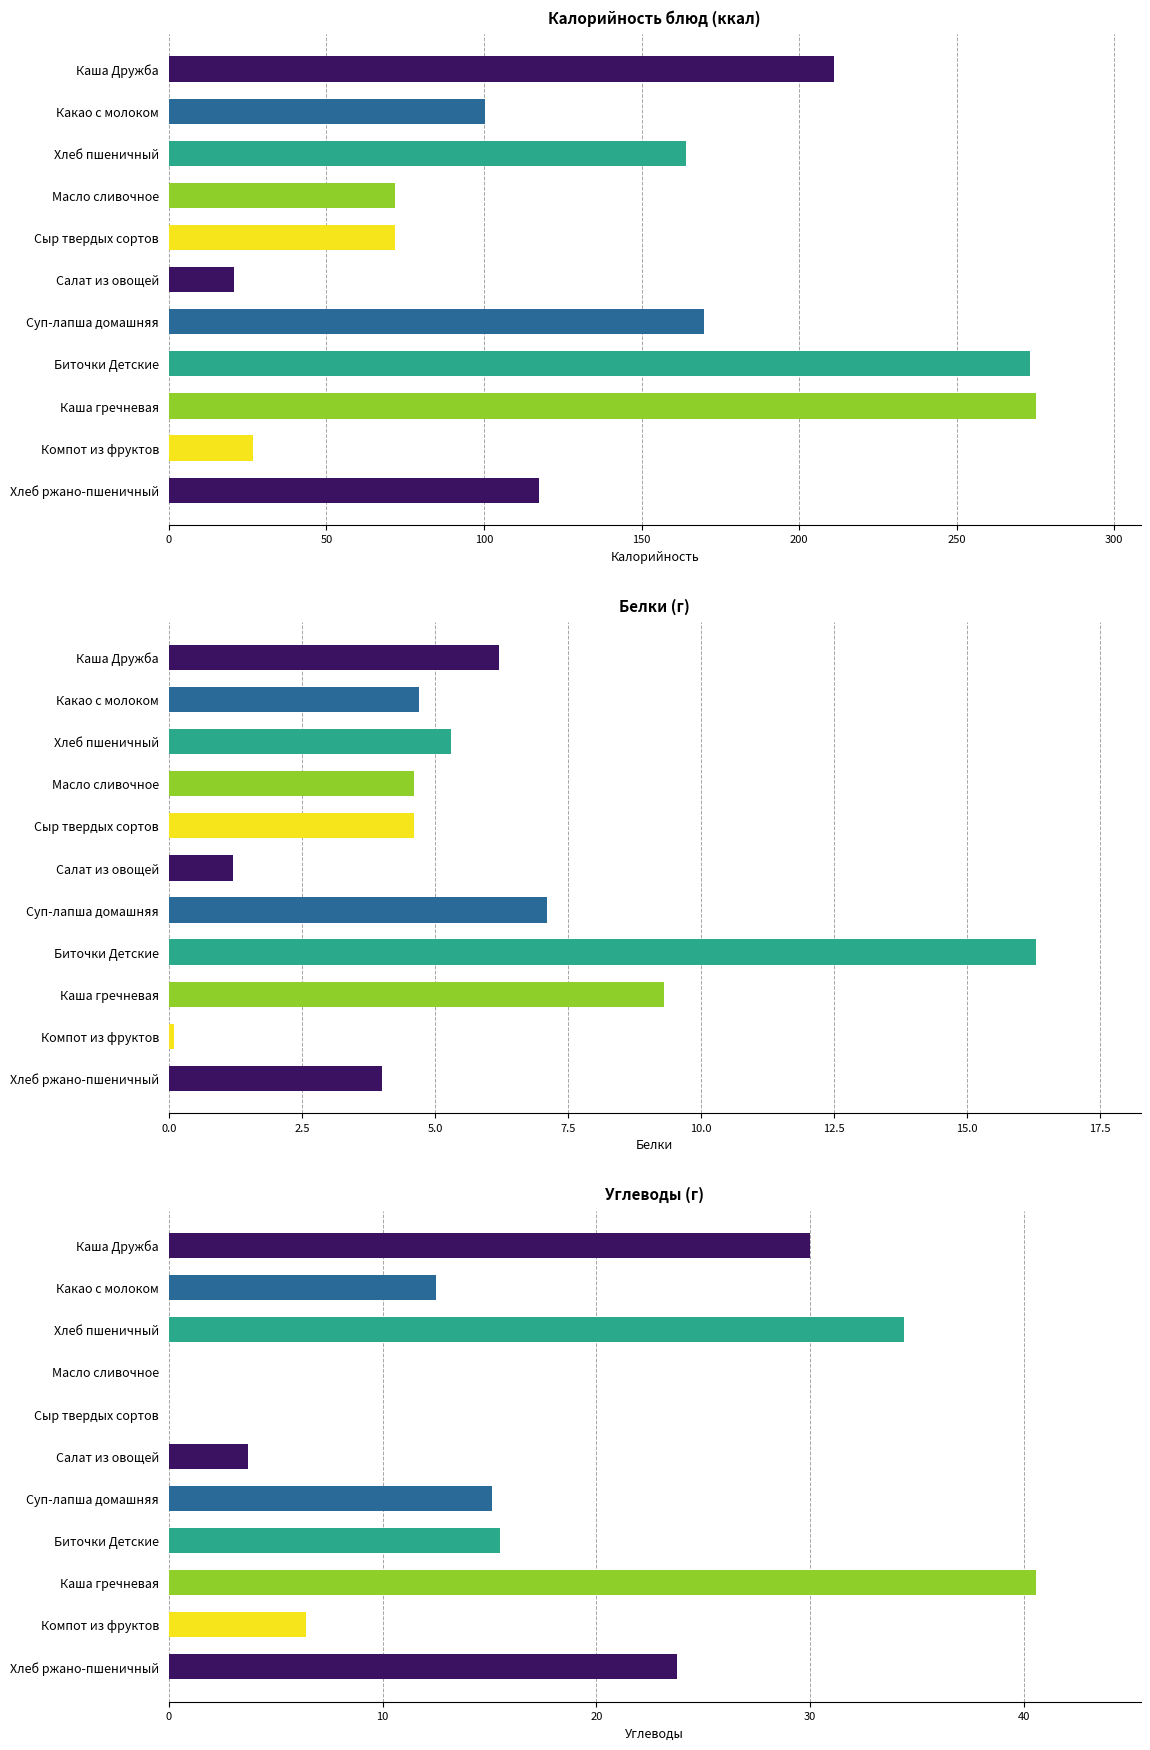

What is the maximum value for Белки?

16.3